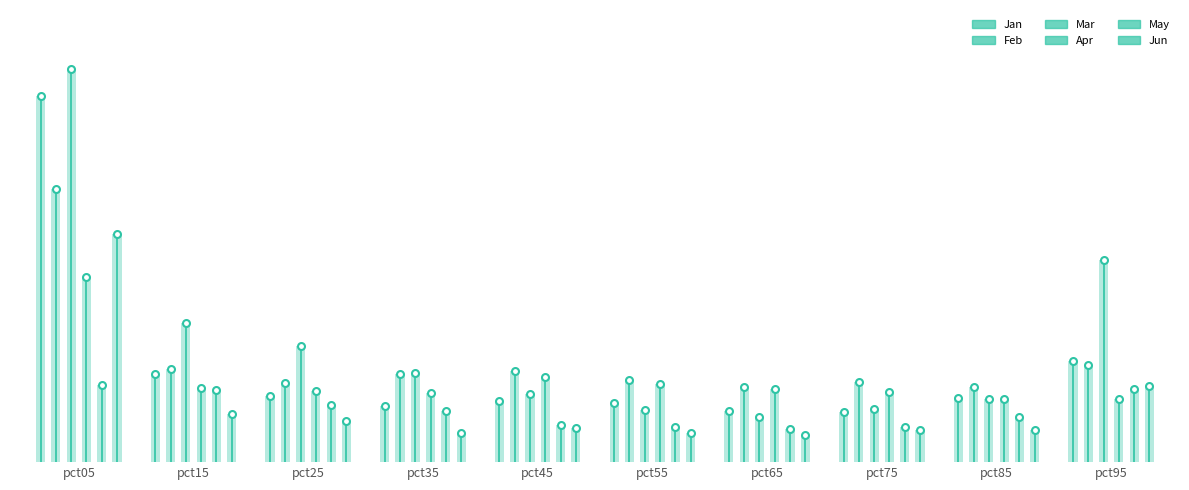

What is the change in value from pct45 to pct65?

-0.1